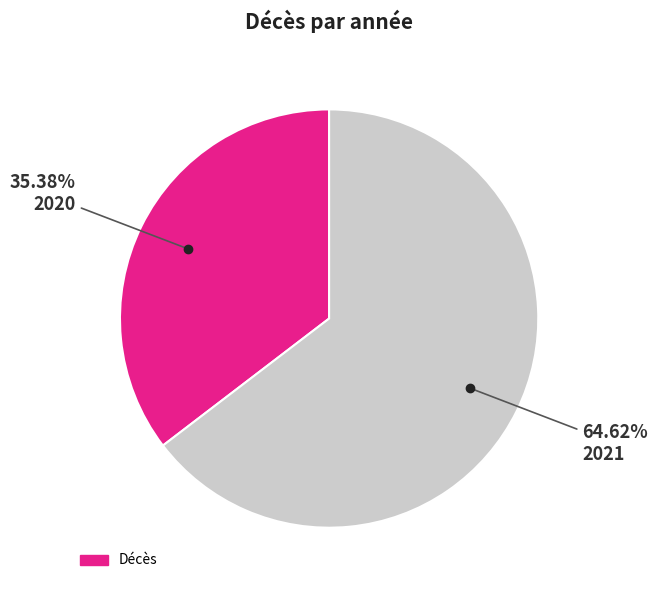

Is there a majority slice in this chart?

Yes